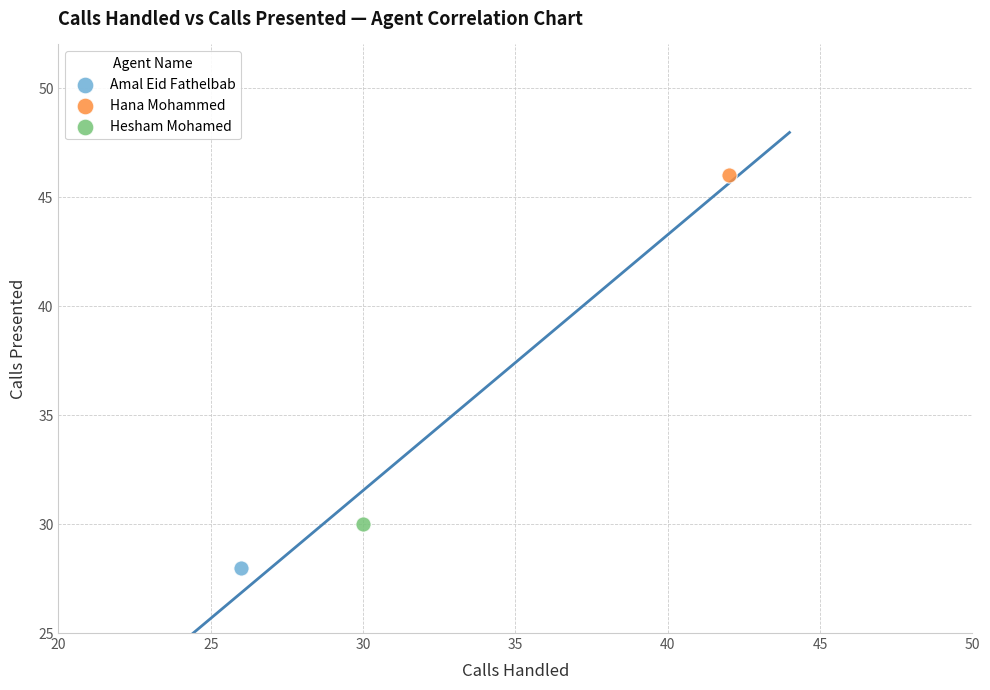

What are all the series names shown in the legend?

Amal Eid Fathelbab, Hana Mohammed, Hesham Mohamed